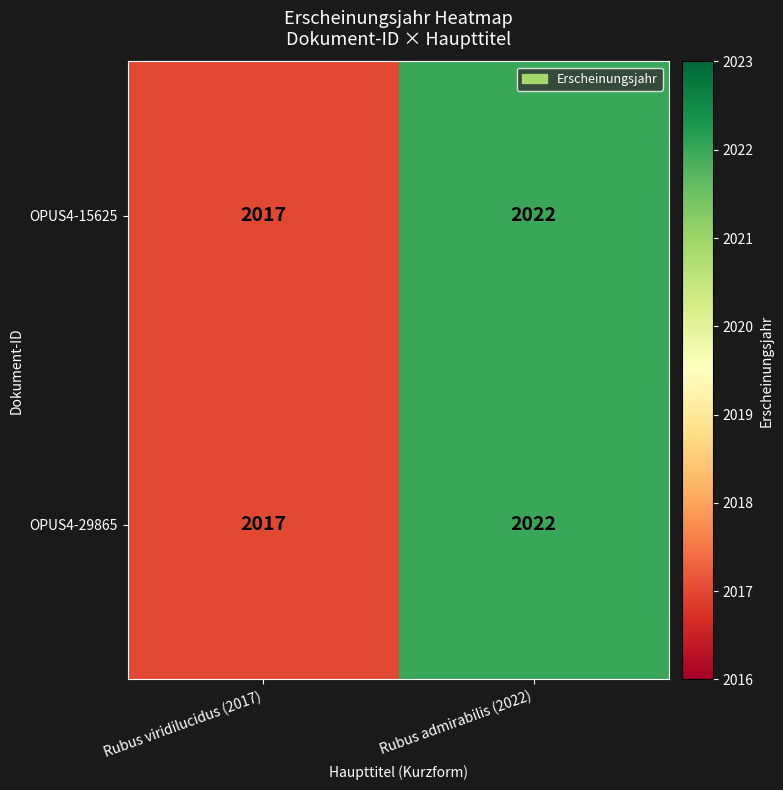

What is the difference between the maximum and minimum values in the OPUS4-29865 series?

5